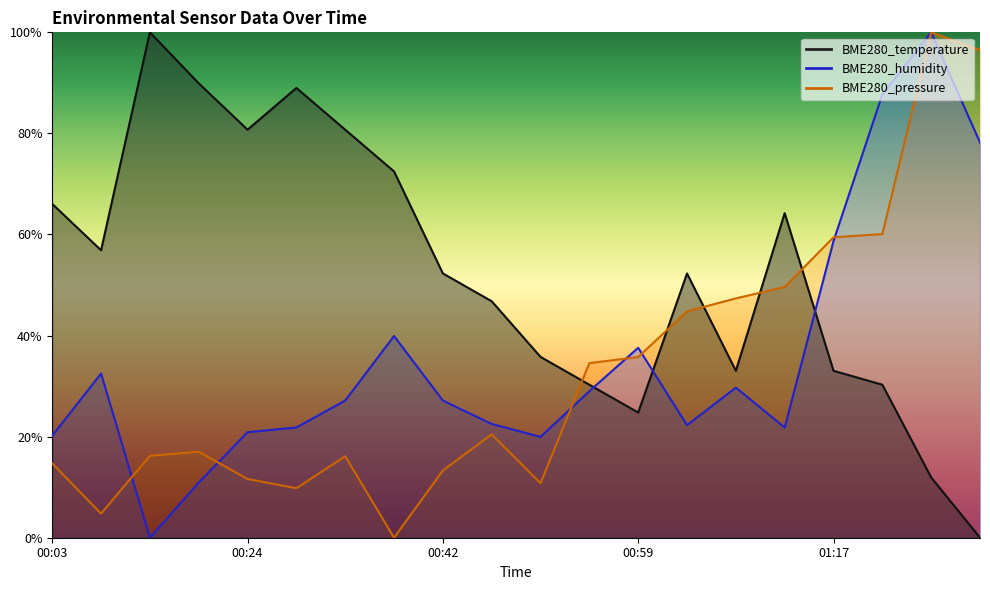

What is the difference between the BME280_pressure values at 00:37 and 00:16?

16.2